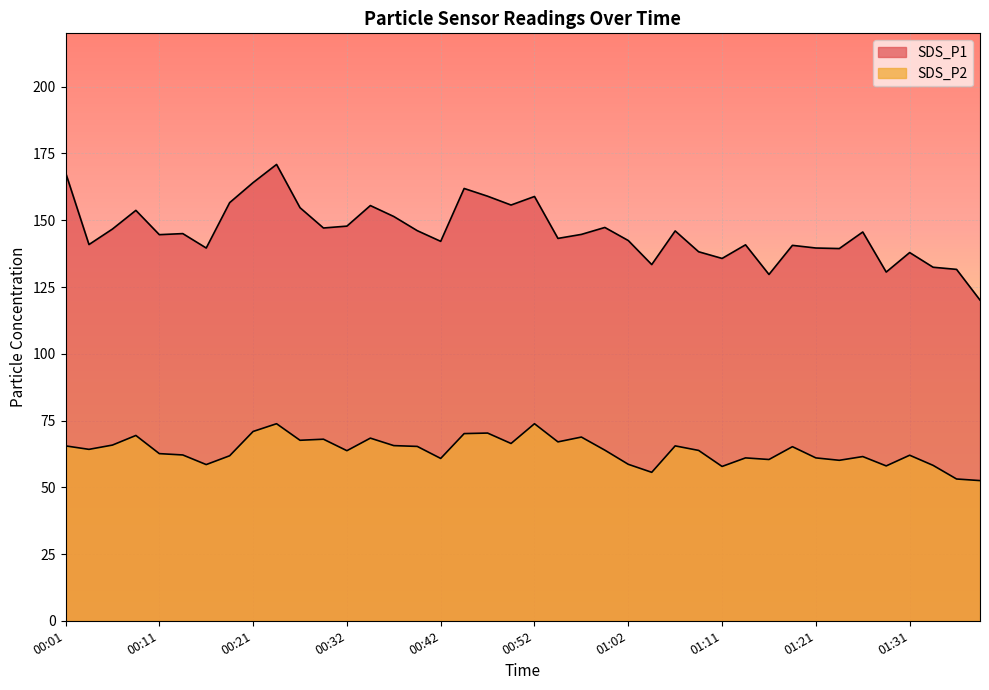

Is it true that SDS_P2 equals 67.0 at 00:54?

True